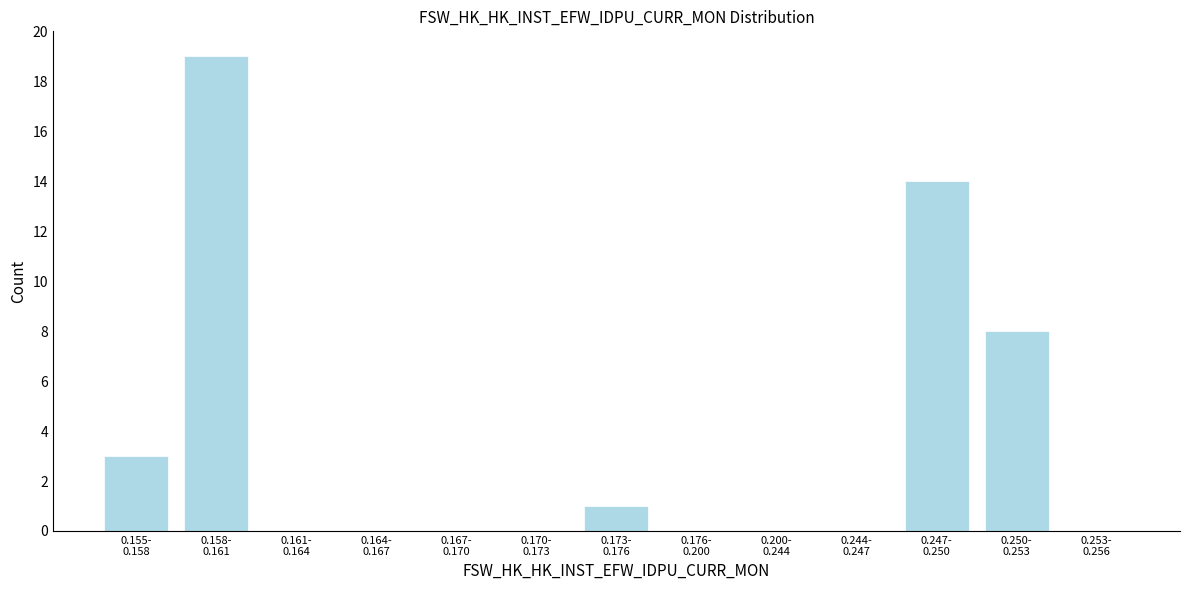

What is the greatest value displayed?

19